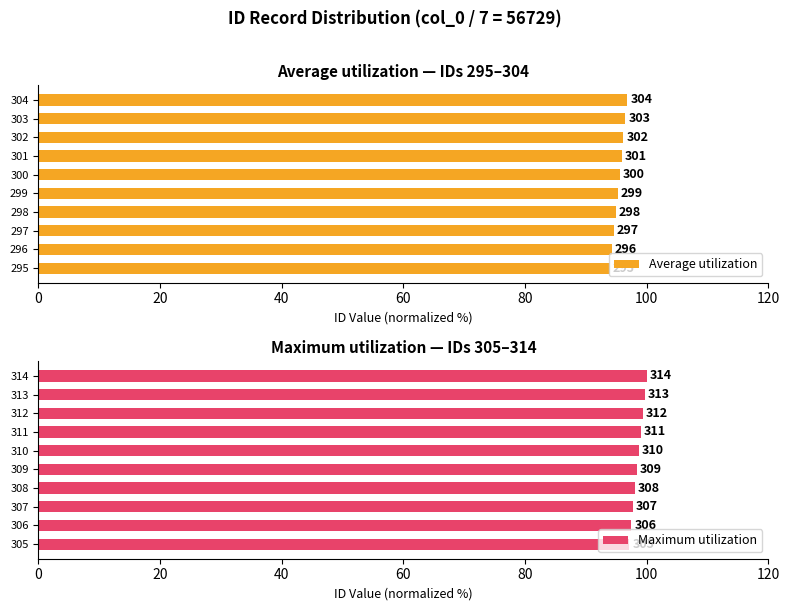

What is the average value of the Maximum utilization series?

98.6